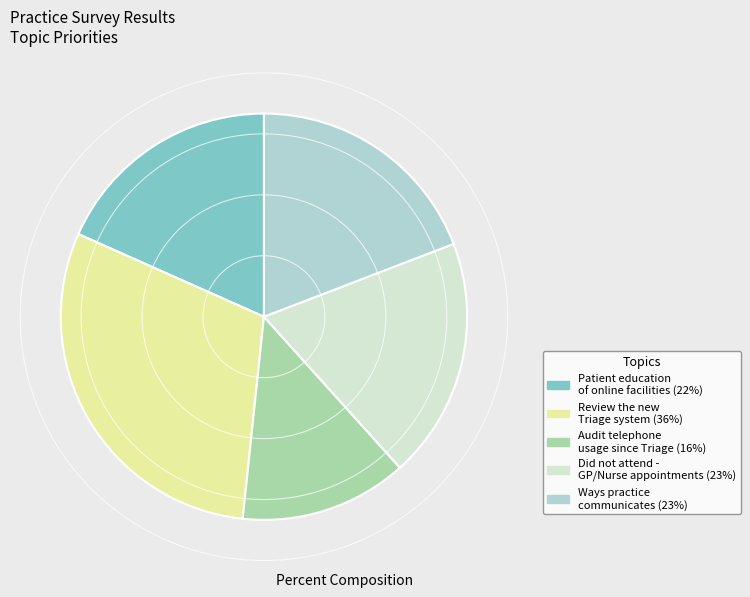

Does any single category account for the majority?

No